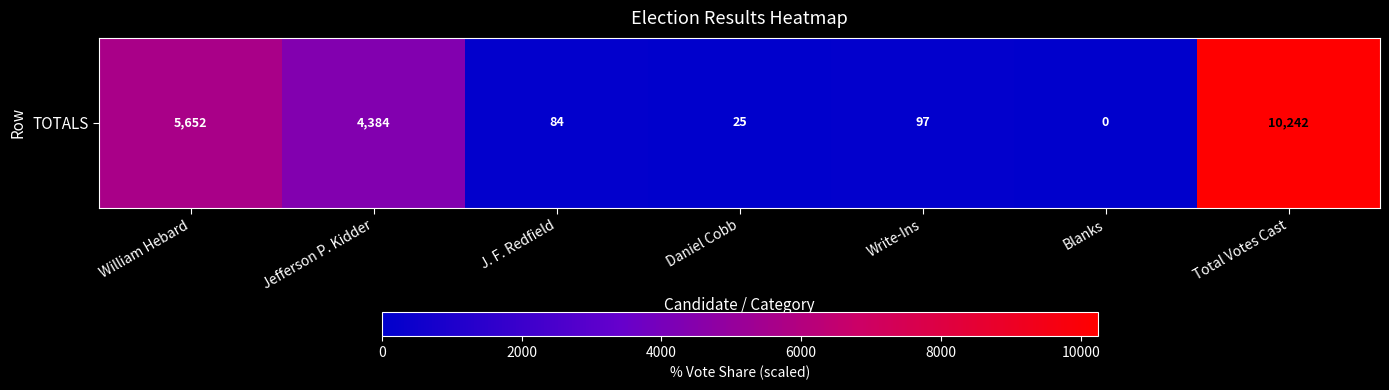

Reading left to right, transcribe all the data shown in this chart.

5652	4384	84	25	97	0	10242